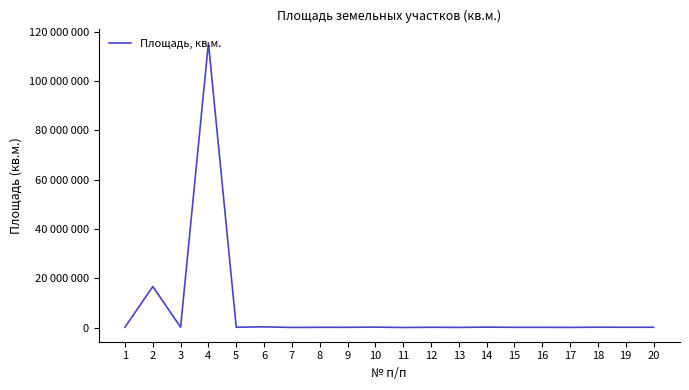

What is the value of the 14th point from the left?

150000